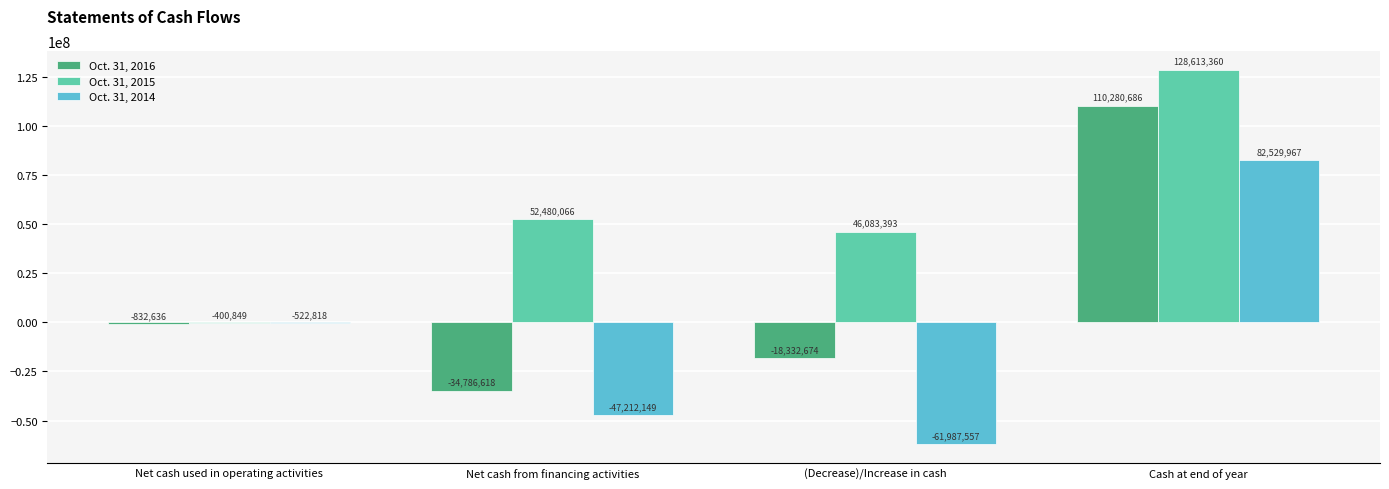

What is the sum of the Oct. 31, 2016 values at (Decrease)/Increase in cash and Cash at end of year?

91948012